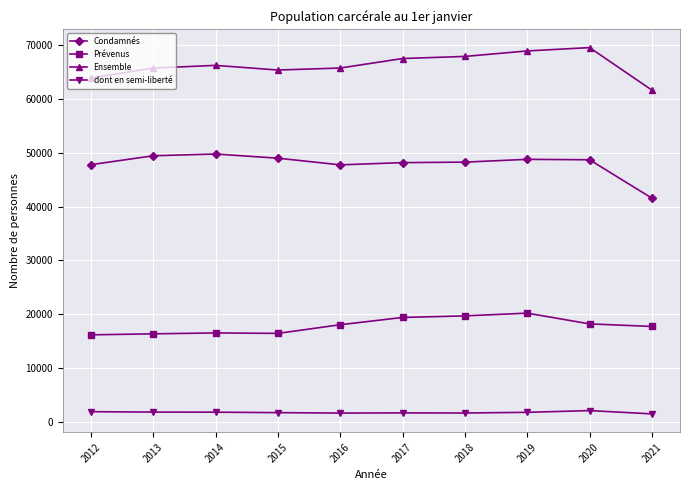

What is the difference between the highest and lowest values at 2013?

64002